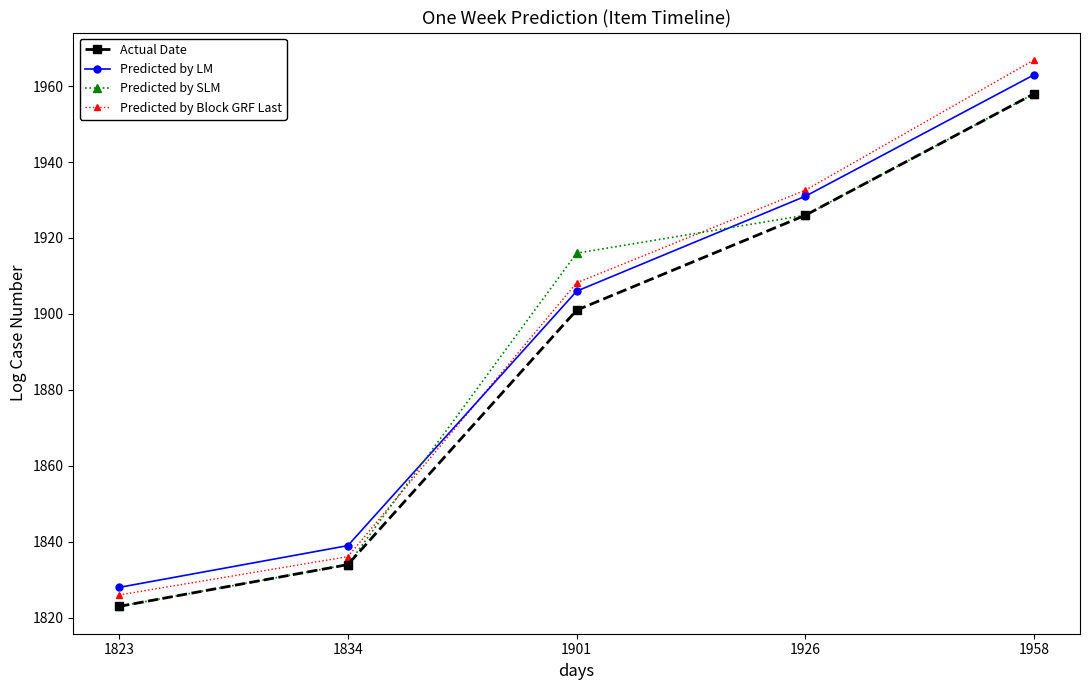

Count the number of categories in the chart.

5